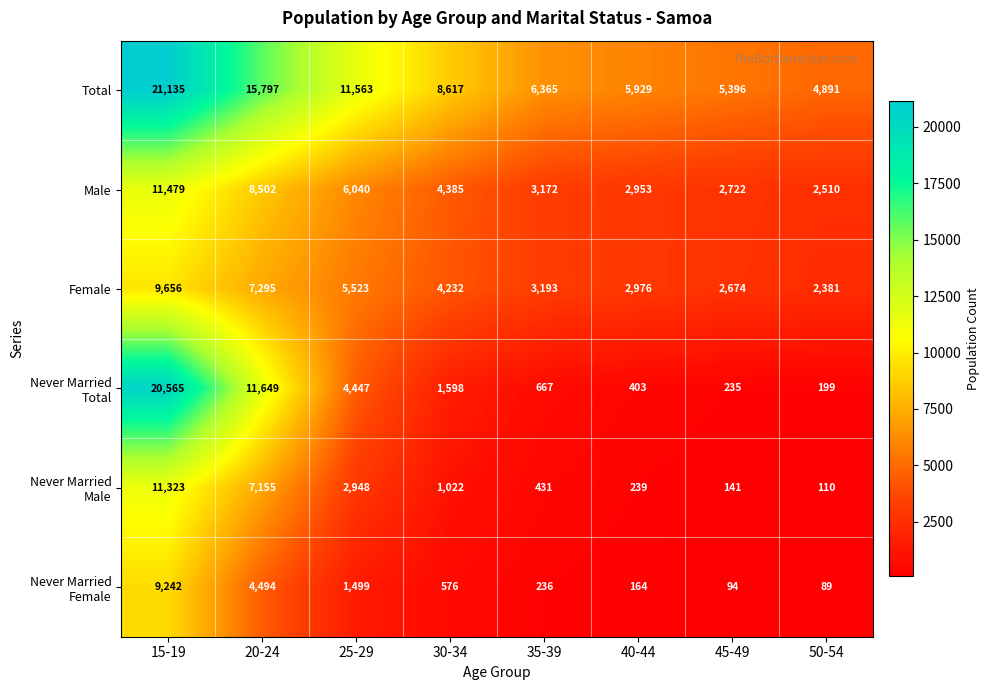

What is the sum of the Total values at 30-34 and 15-19?

29752